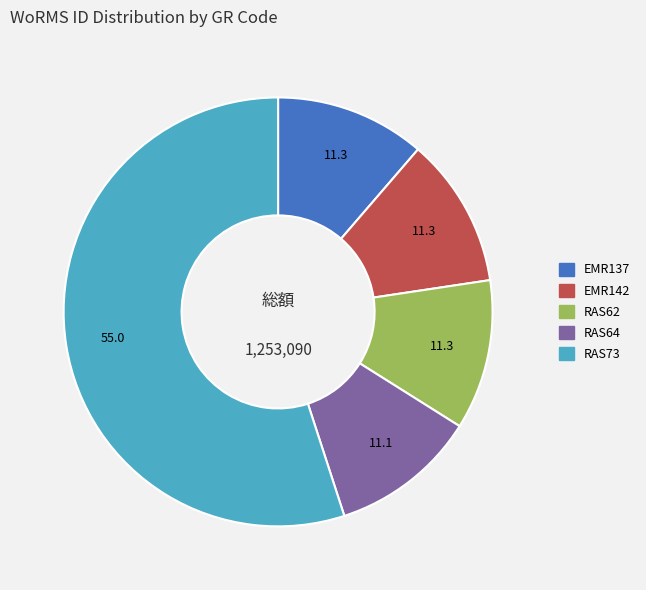

What is the ratio of the value at RAS64 to the value at RAS62?

1.0